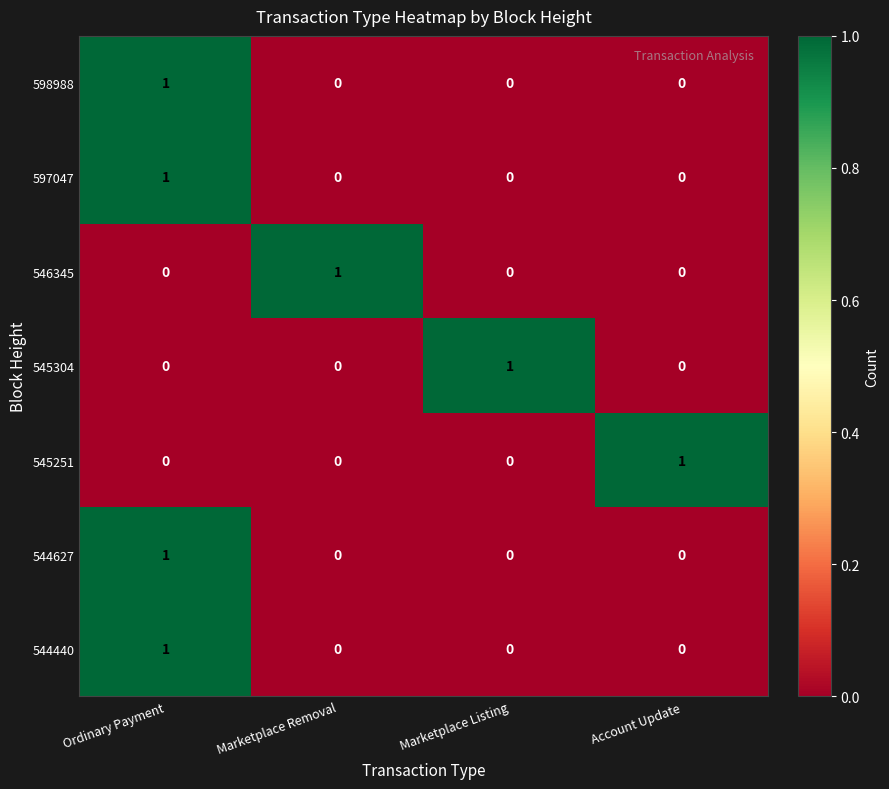

How many categories are shown in the chart?

4